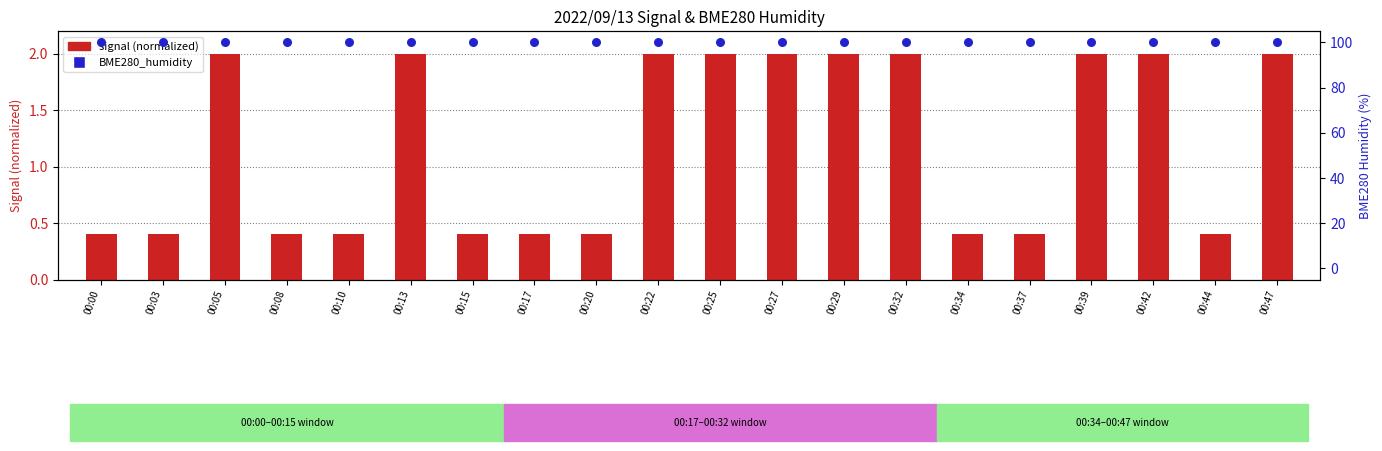

At how many categories does at least one series exceed 12?

20